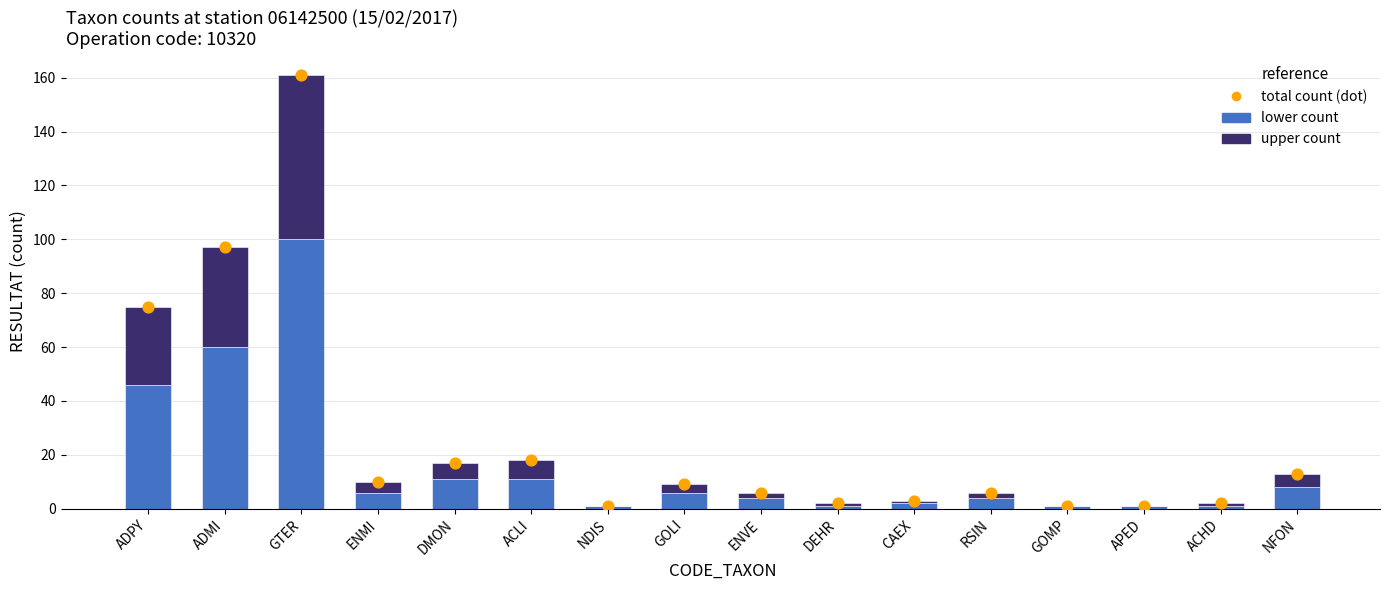

Is the value of total count (dot) at ACHD greater than the value of upper count at ENMI?

No